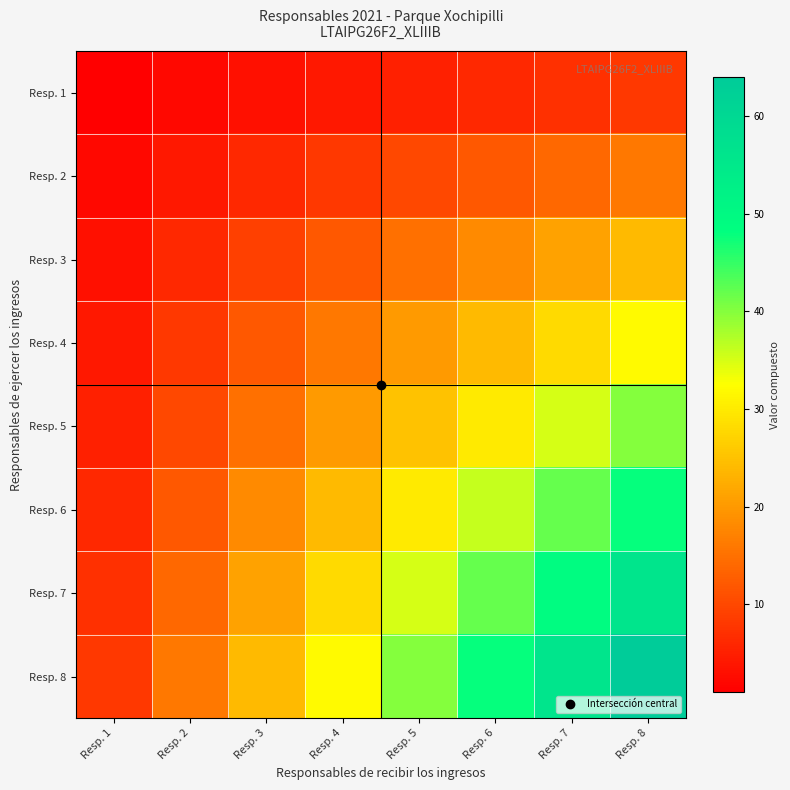

List the series in order of their peak value, lowest first.

Resp. 1, Resp. 2, Resp. 3, Resp. 4, Resp. 5, Resp. 6, Resp. 7, Resp. 8